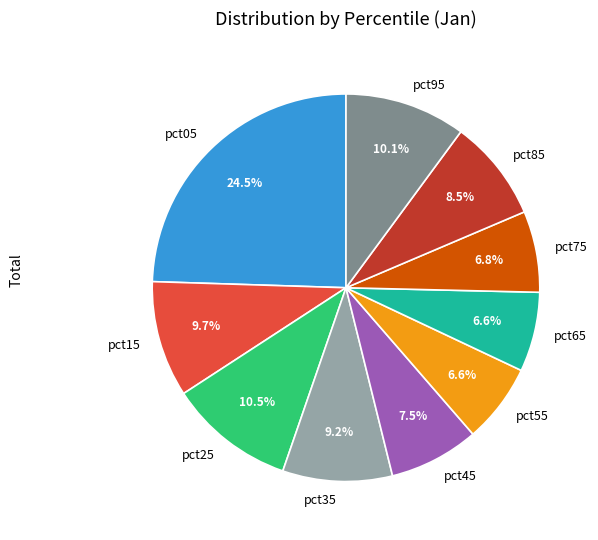

The pct95 slice represents 10% of the pie. True or false?

True